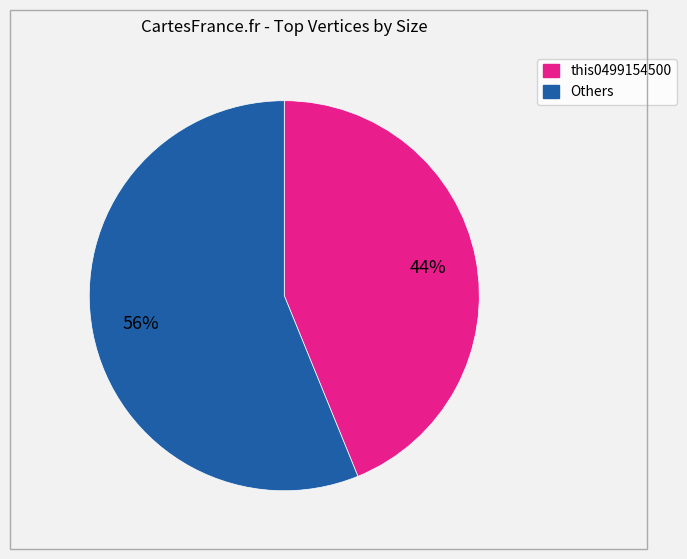

Is there any slice that represents more than half of the pie?

Yes